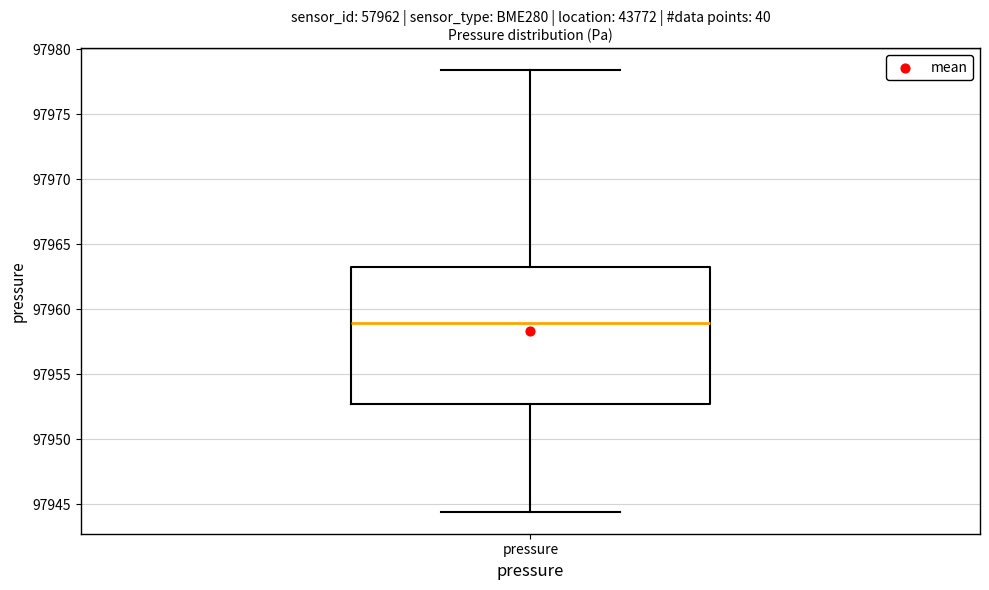

Transcribe this box plot: give where the median line is, the range the box spans, and where the two whiskers end, as read against the y-axis. The values are not printed on the chart, so give them approximately, as read against the axis.

median 97959.0, box 97952.5 to 97963.0, whiskers 97944.5 to 97978.5